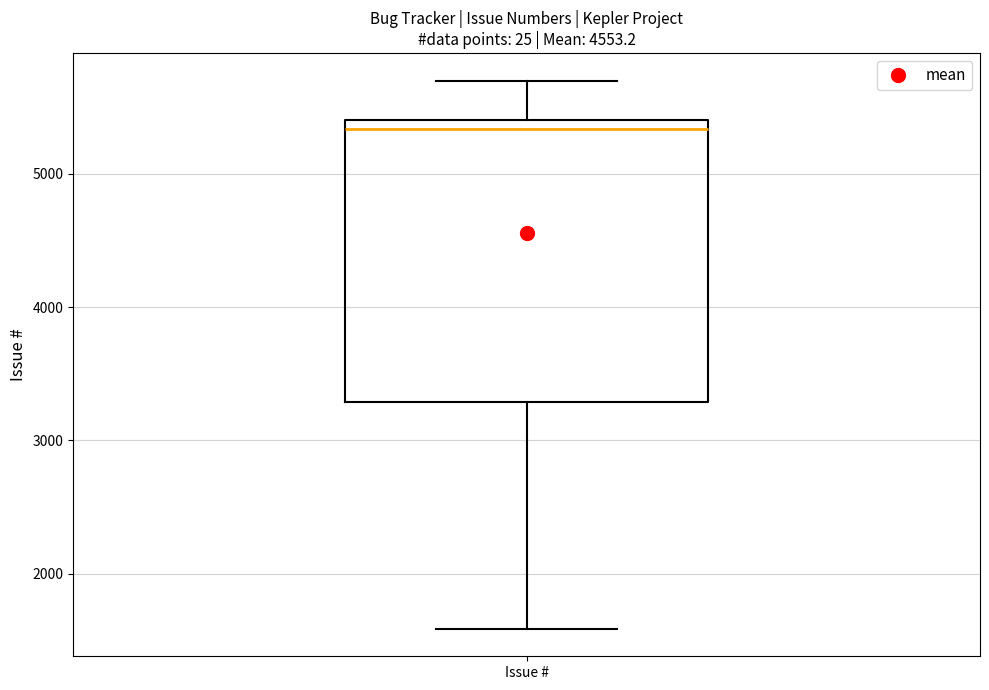

Read this box plot against the y-axis: the position of the median line, the range covered by the box, and the ends of both whiskers. The values are not printed on the chart, so give them approximately, as read against the axis.

median 5300, box 3300 to 5400, whiskers 1600 to 5700